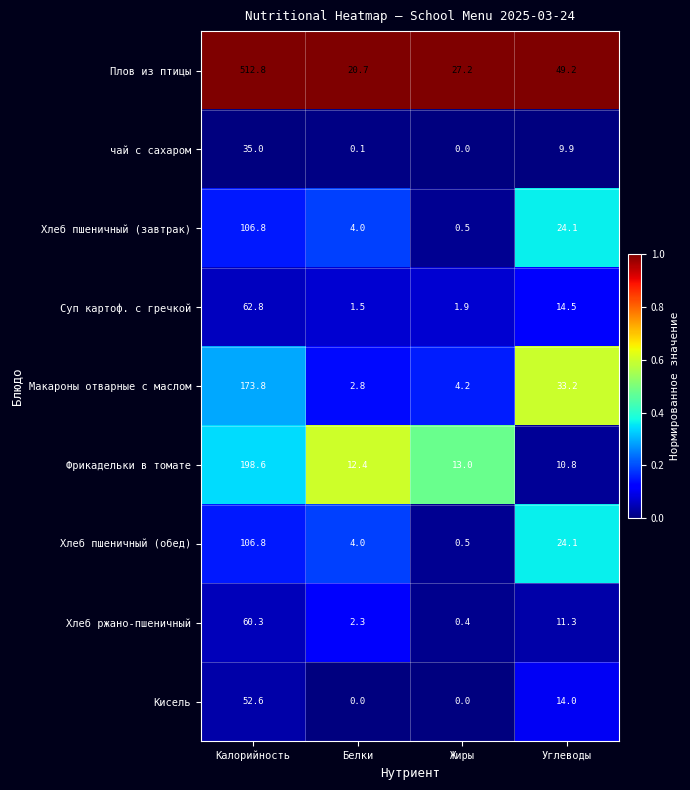

What is the spread (max minus min) of values at Углеводы?

39.3